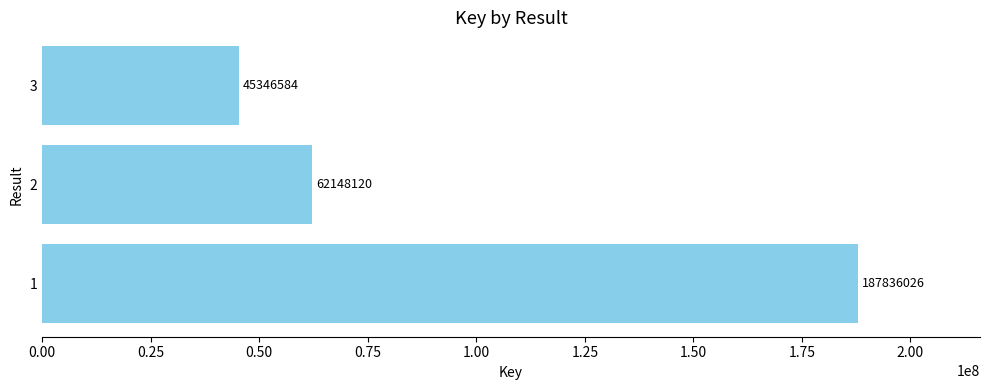

How many bars are there in total?

3